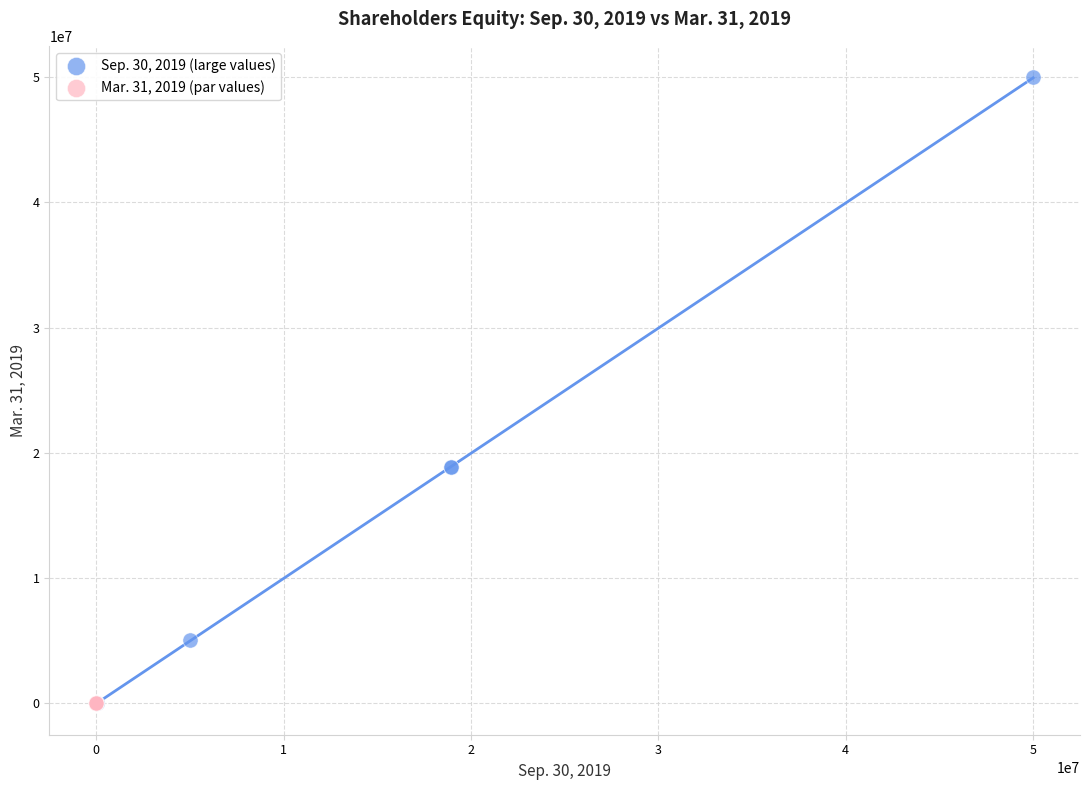

Which series contains the highest Y value?

Sep. 30, 2019 (large values)